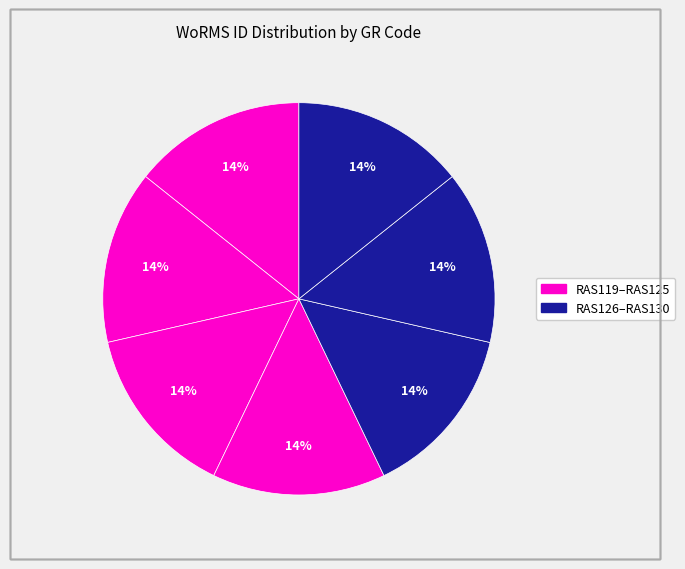

Rank the categories by value from highest to lowest.

RAS126, RAS130, RAS125, RAS124, RAS123, RAS119, RAS120